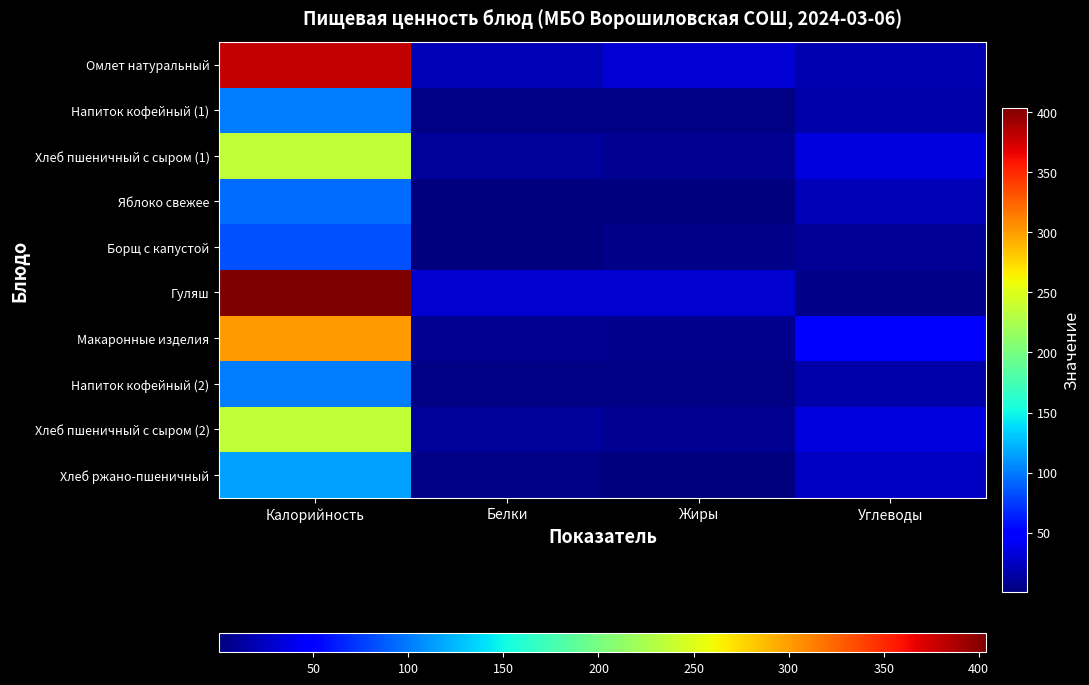

Which category has the lowest value across all series?

Жиры